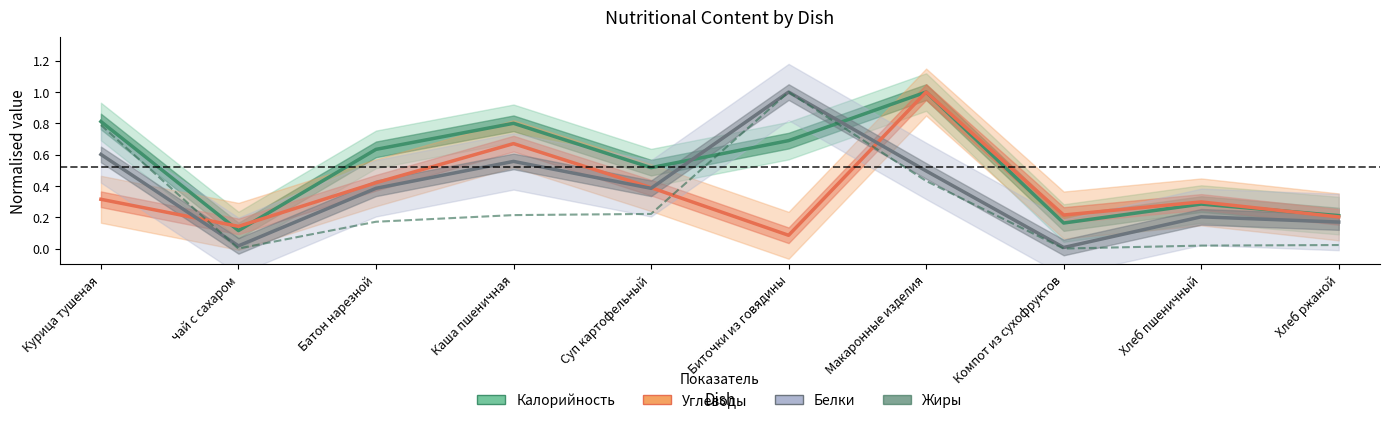

Which series has the largest total across all categories?

Калорийность